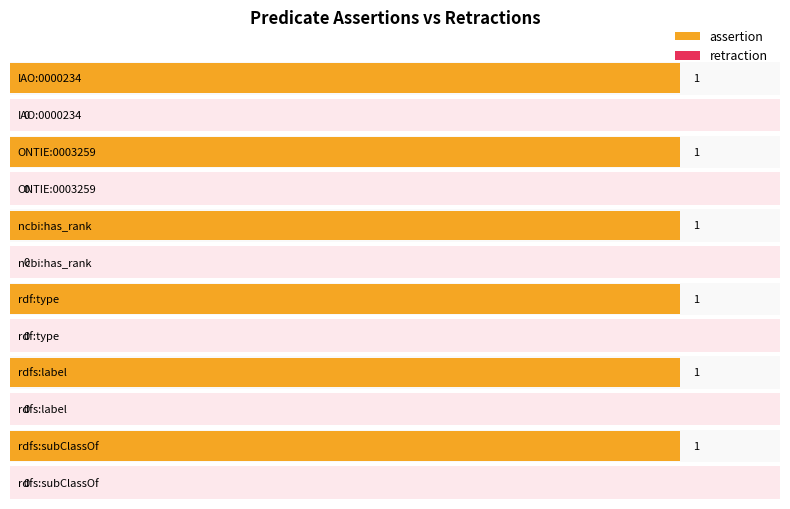

Which series changed the most between ncbi:has_rank and rdf:type?

assertion